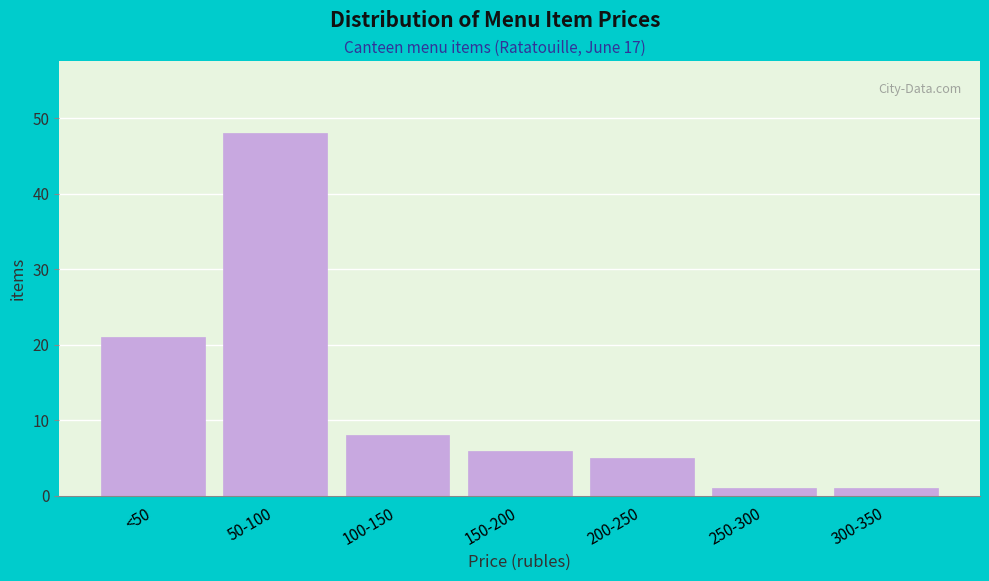

Reading right to left, list all the values displayed in this chart.

1	1	5	6	8	48	21